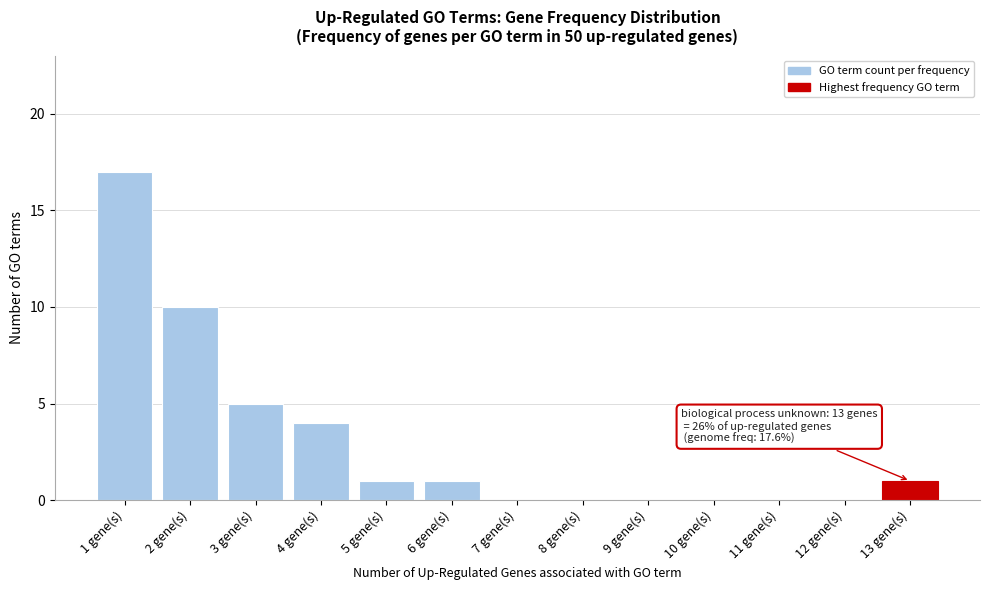

Reading left to right, extract all data points from this chart.

1 gene(s)=17	2 gene(s)=10	3 gene(s)=5	4 gene(s)=4	5 gene(s)=1	6 gene(s)=1	7 gene(s)=0	8 gene(s)=0	9 gene(s)=0	10 gene(s)=0	11 gene(s)=0	12 gene(s)=0	13 gene(s)=1